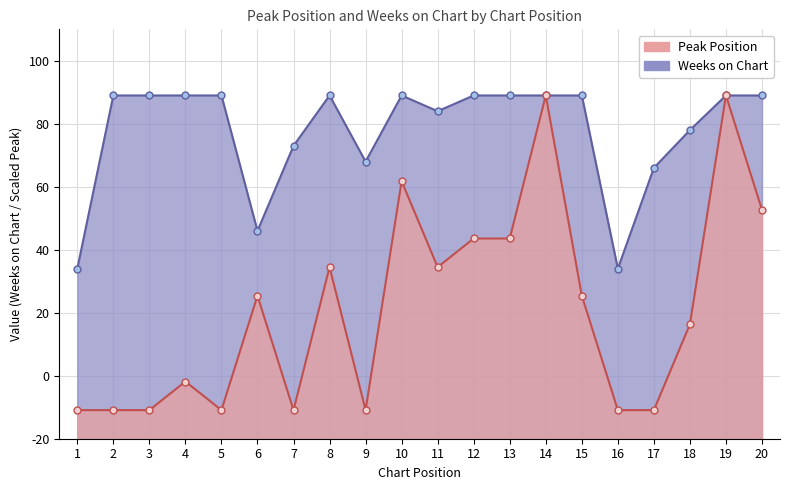

True or false: Weeks on Chart and Peak Position cross at least once.

False